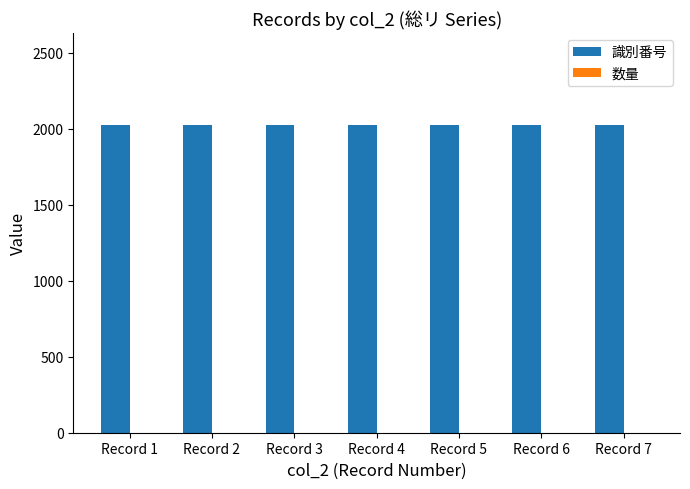

How many groups of bars are there?

7